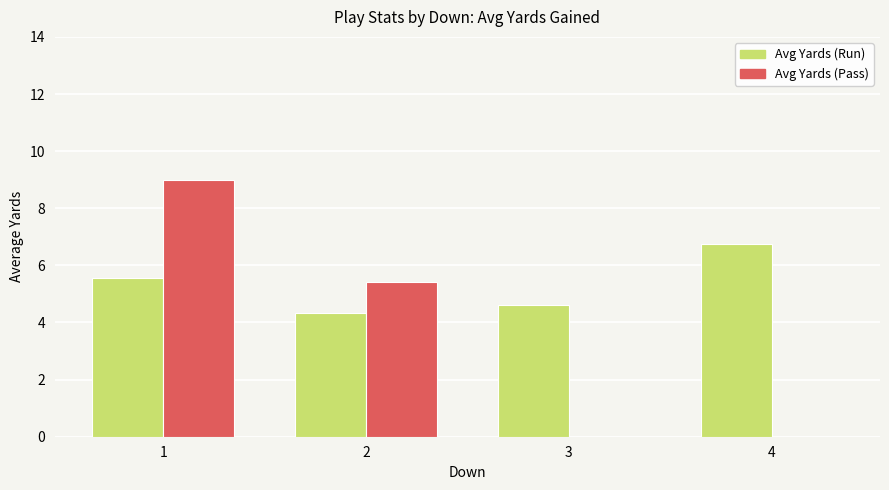

Which series has the largest total across all categories?

Avg Yards (Run)